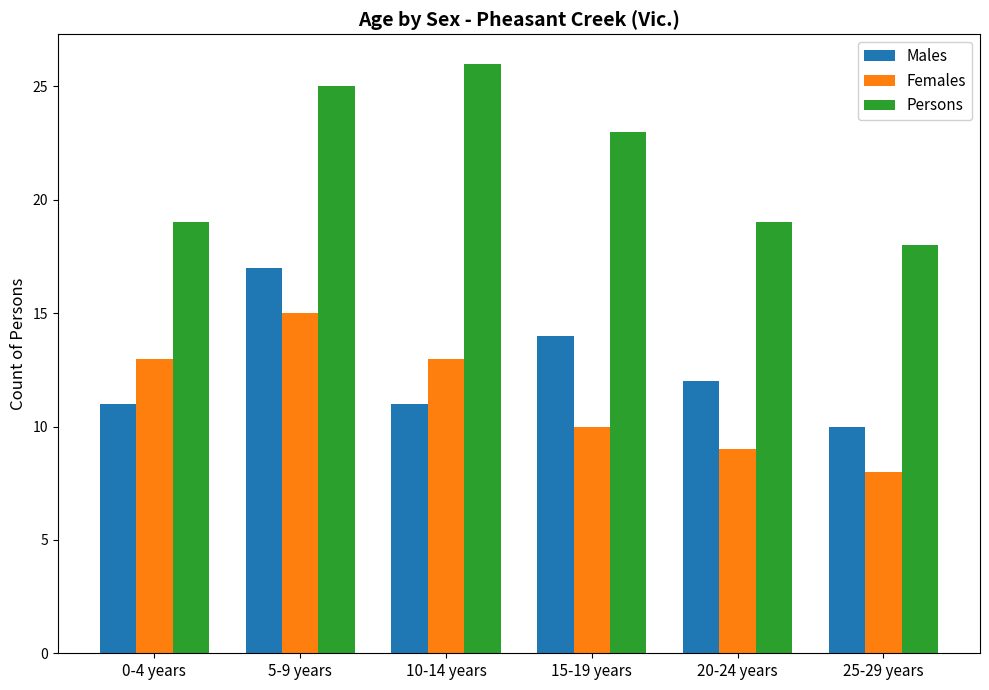

At which label does Persons reach its peak?

10-14 years